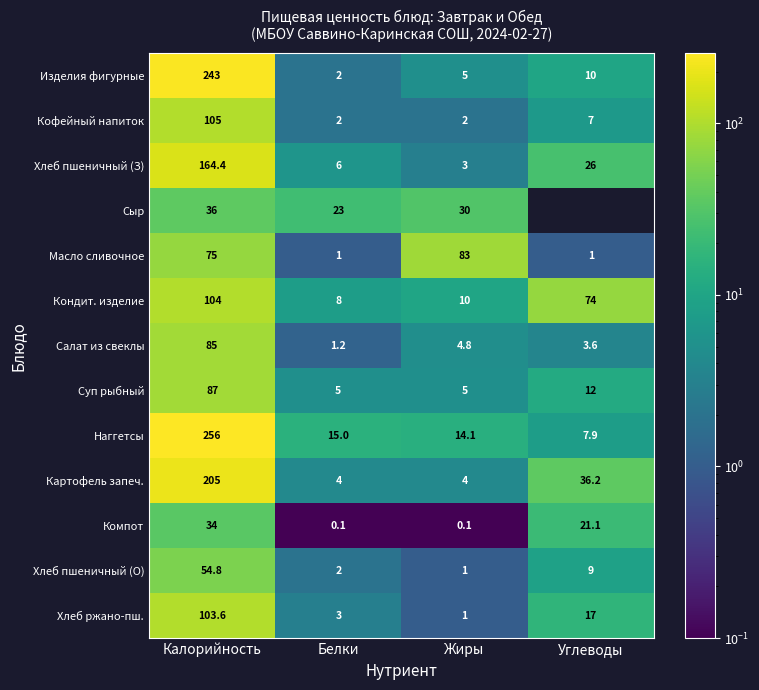

At which category does the chart reach its peak across all series?

Калорийность